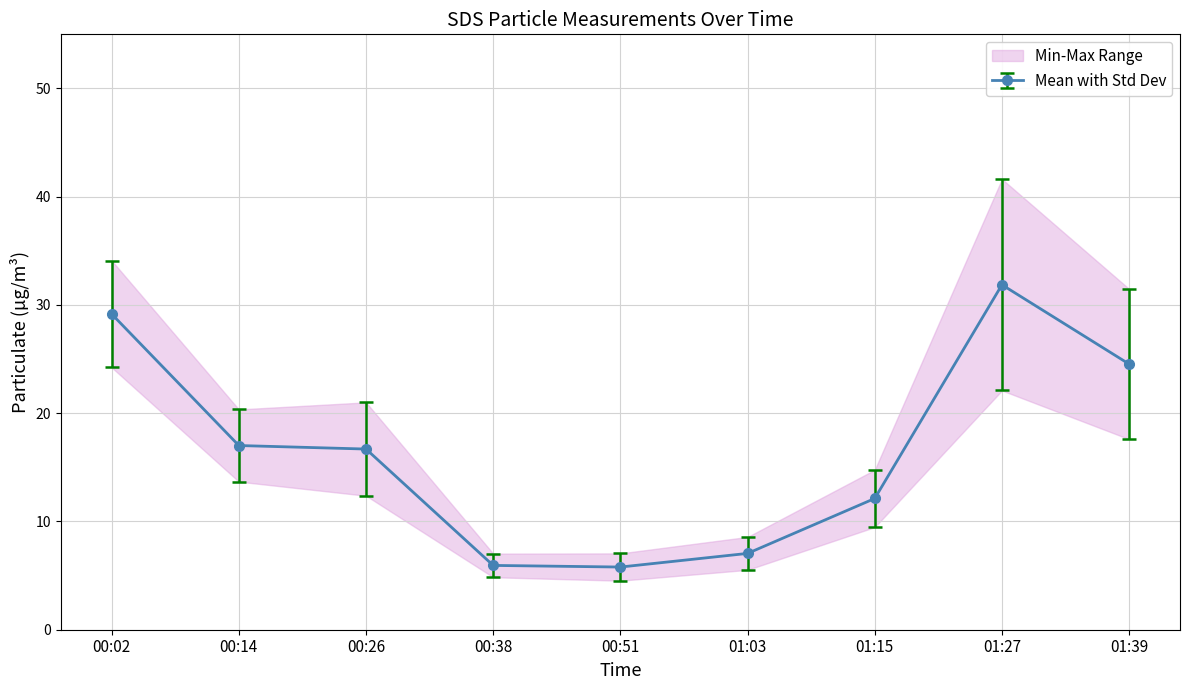

What is the value of the Mean with Std Dev point at the 6th from the left?

7.1